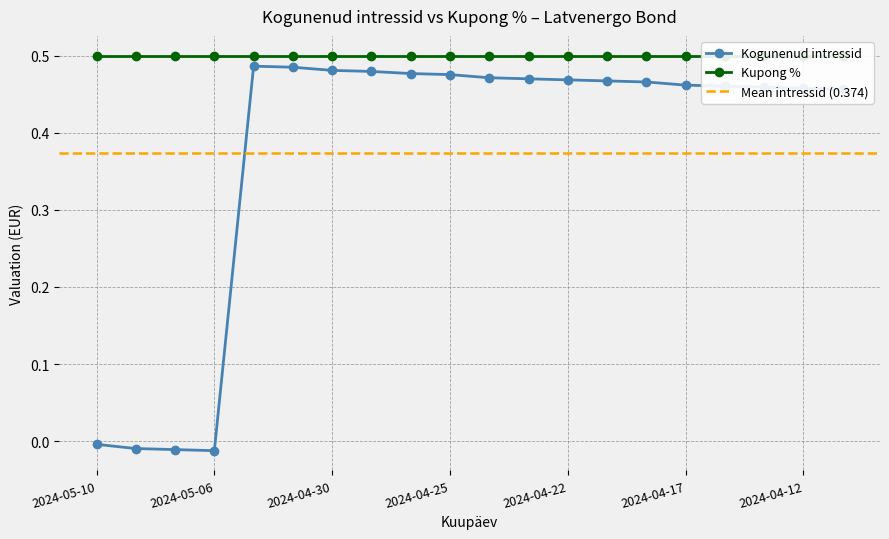

Where is the first local maximum?

2024-05-03